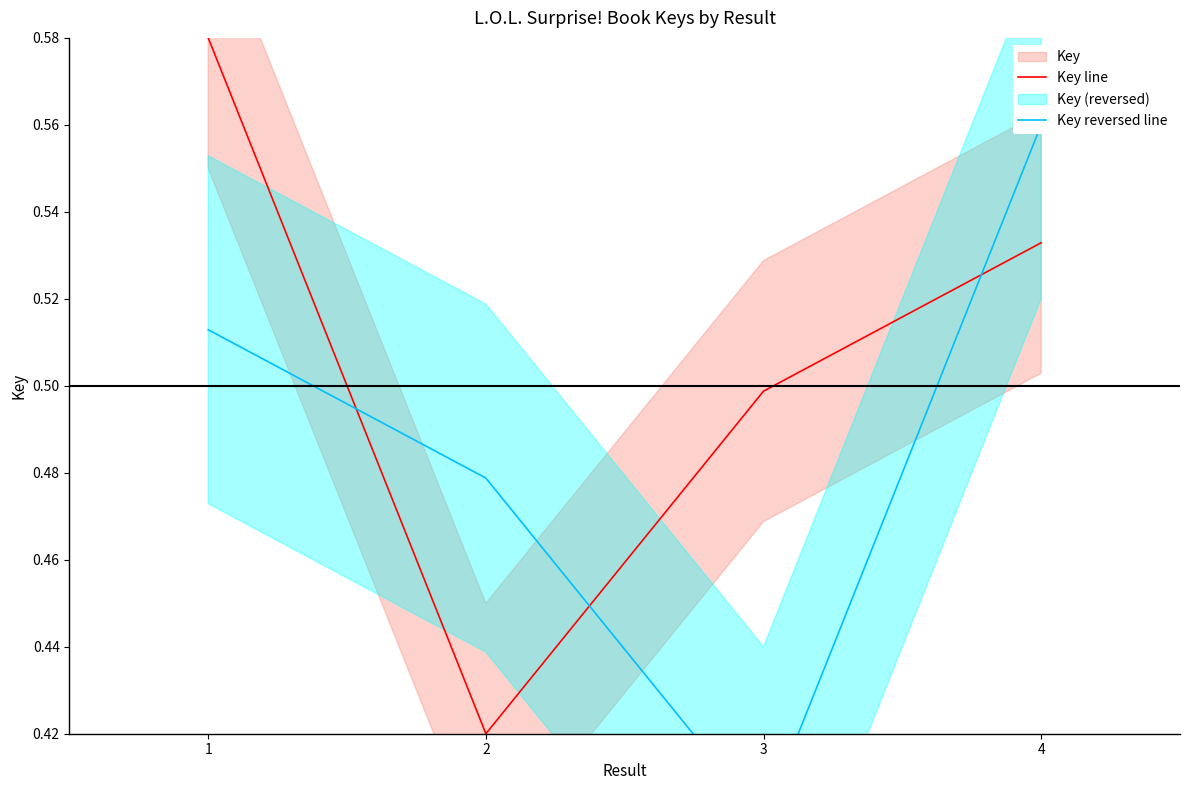

True or false: Key line has a value of 0.5 at 4.

True